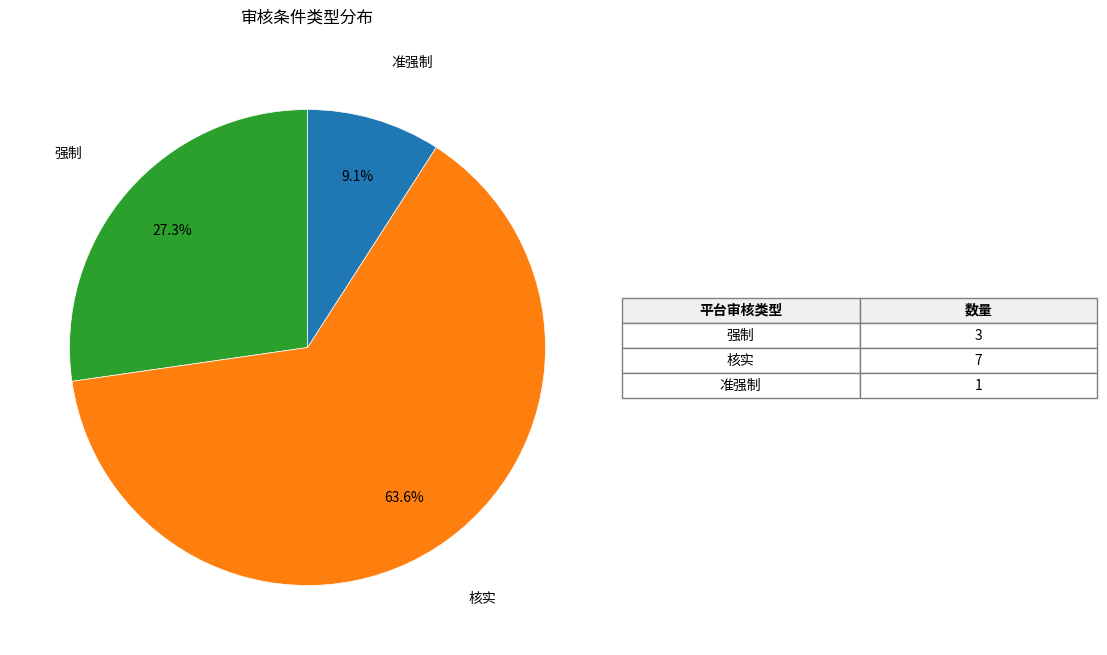

Which category has the biggest portion of the pie?

核实